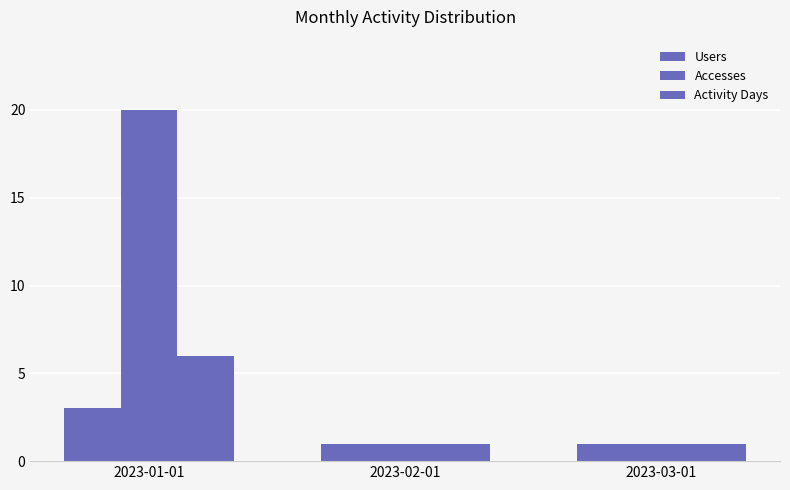

Is the value of Accesses at 2023-02-01 greater than the value of Users at 2023-01-01?

No